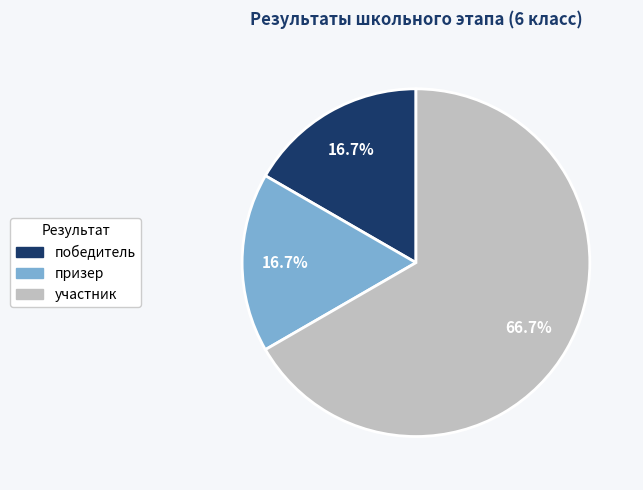

How many segments does this pie chart have?

3